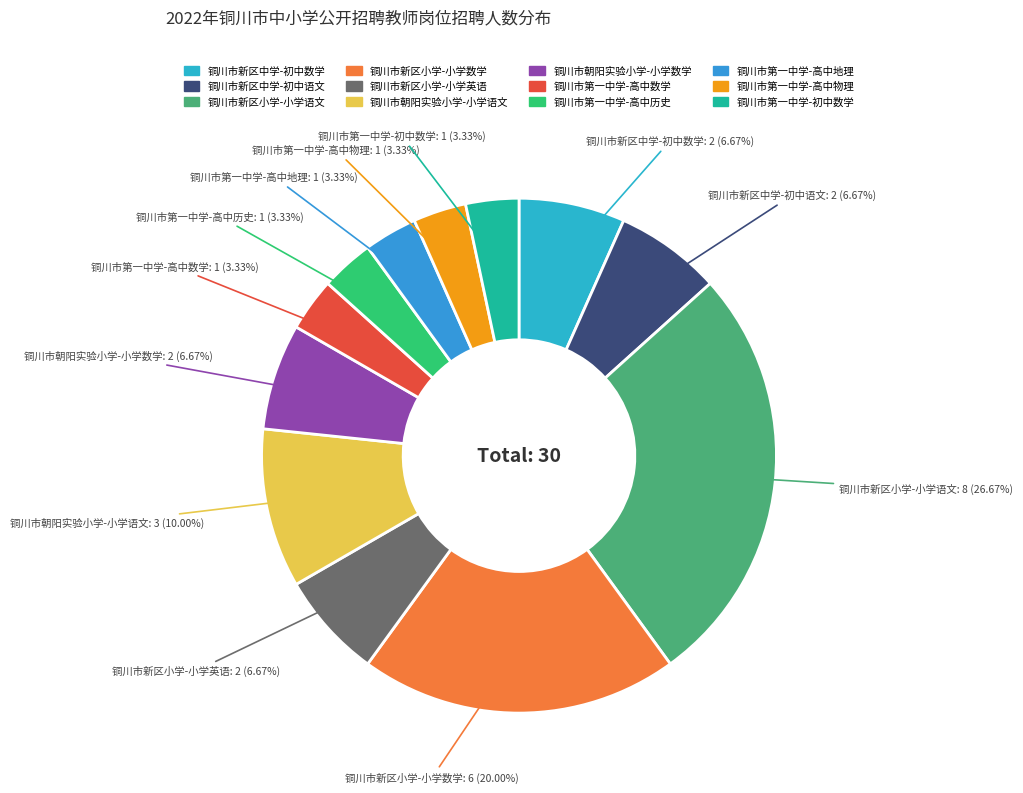

Which category has the biggest portion of the pie?

铜川市新区小学-小学语文